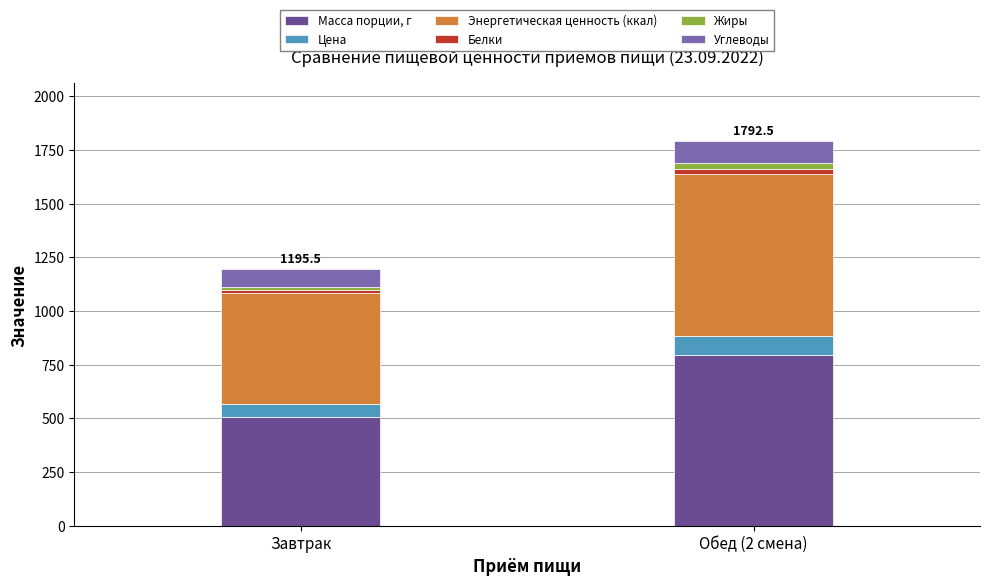

How many series are shown in this chart?

6